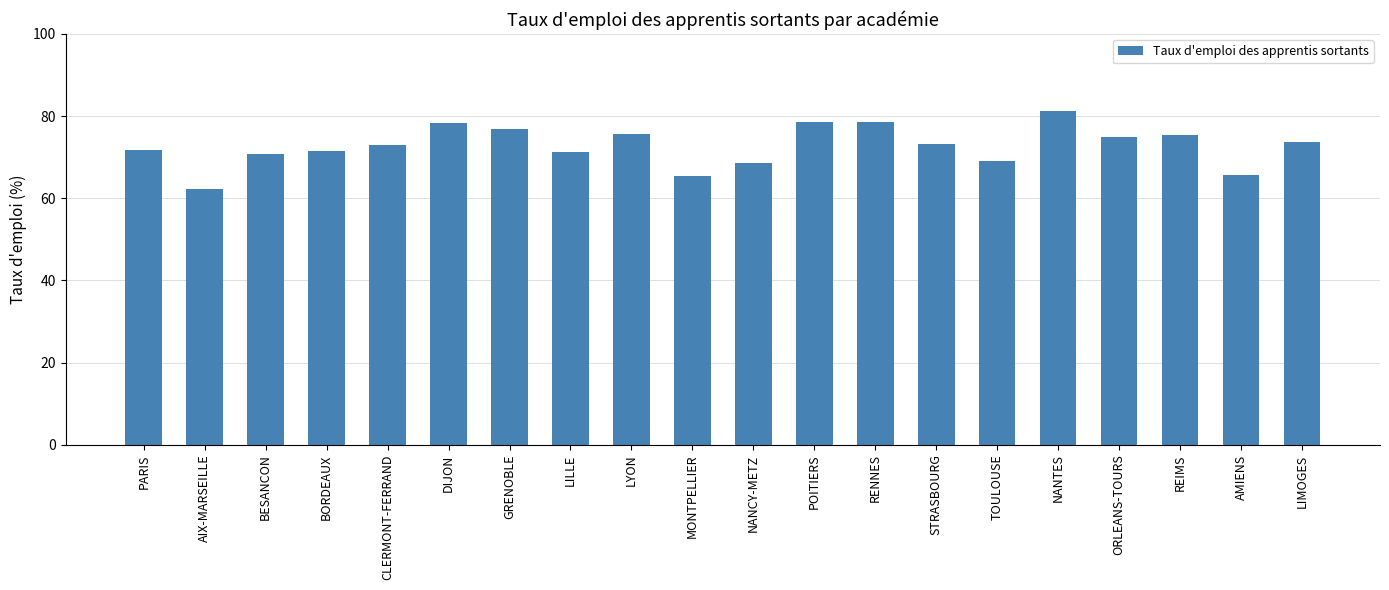

What is the change in value from MONTPELLIER to NANCY-METZ?

+3.2